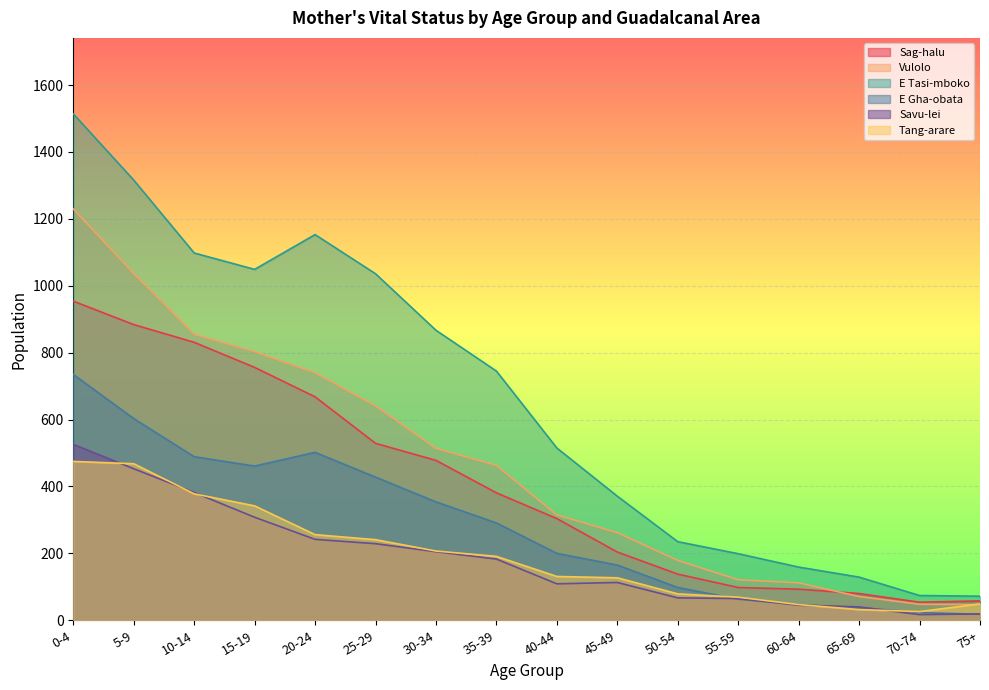

Which label corresponds to the smallest value in the chart?

70-74